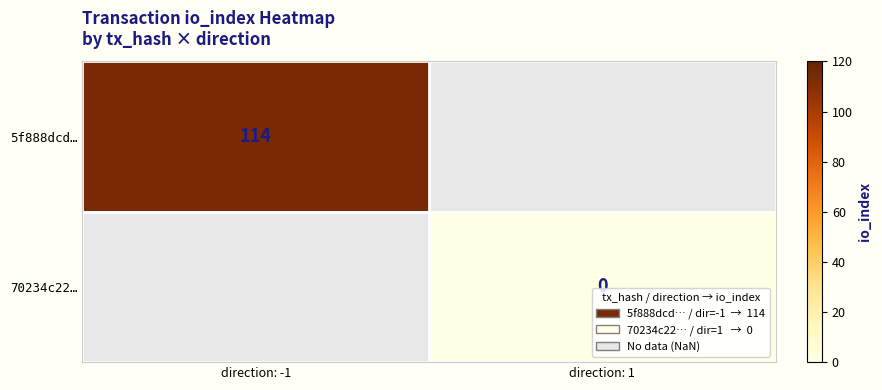

How many distinct data groups are displayed?

2